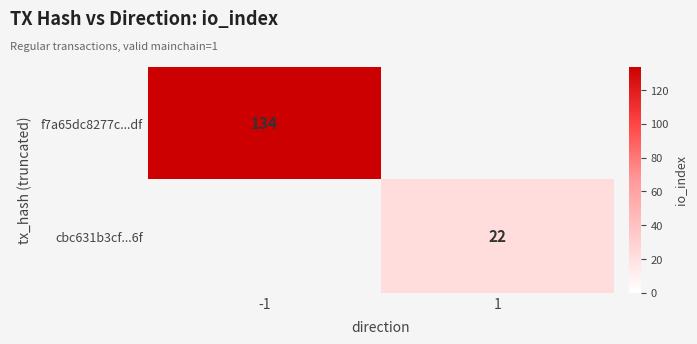

The cbc631b3cf...6f series shows 22 at 1. True or false?

True